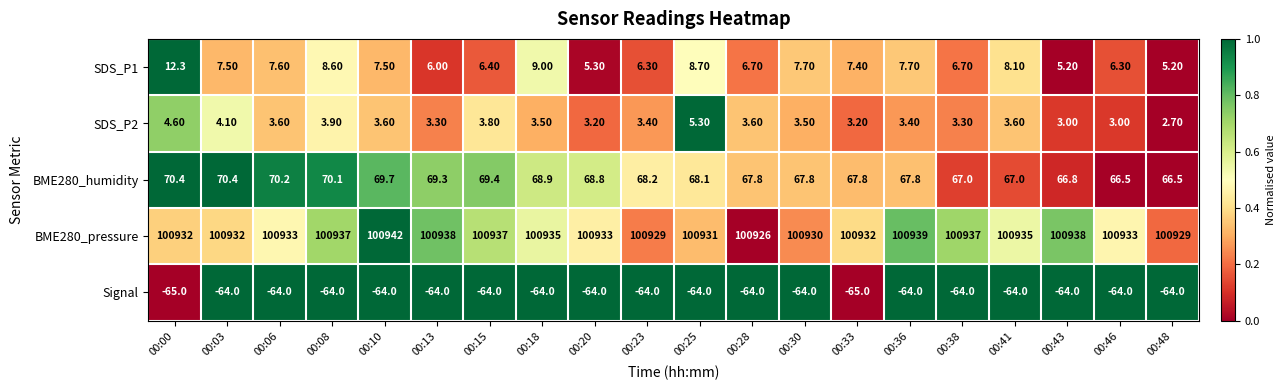

Rank the series by their maximum value, from highest to lowest.

BME280_pressure, BME280_humidity, SDS_P1, SDS_P2, Signal